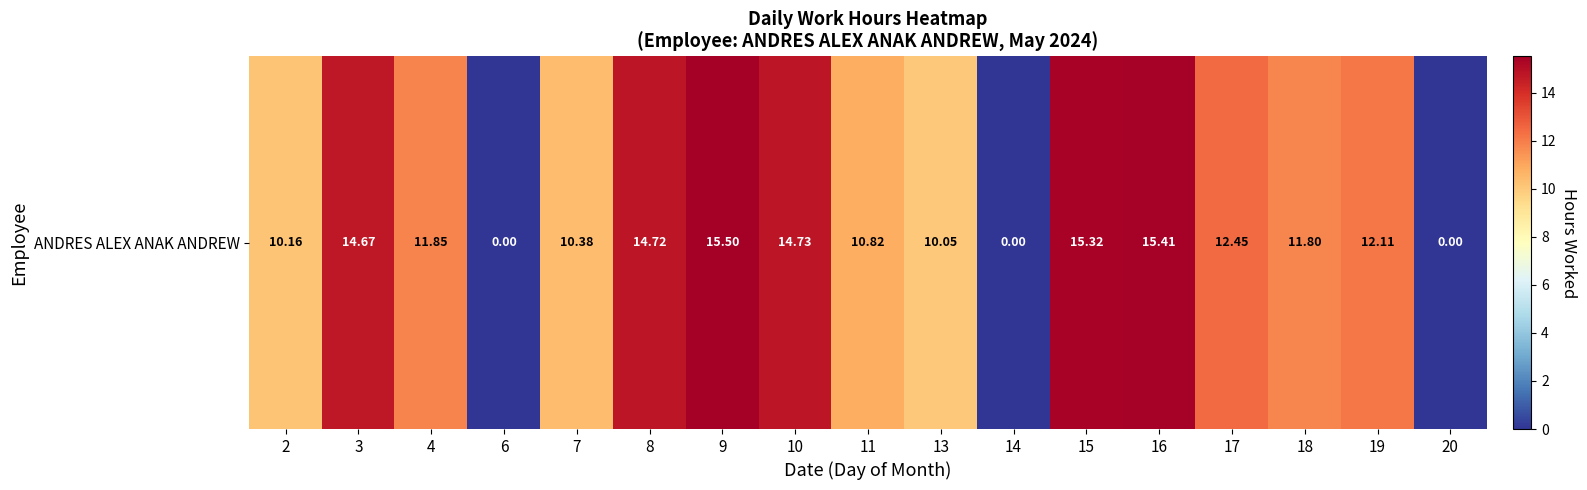

True or false: the data shows 16.9 at 17.

False